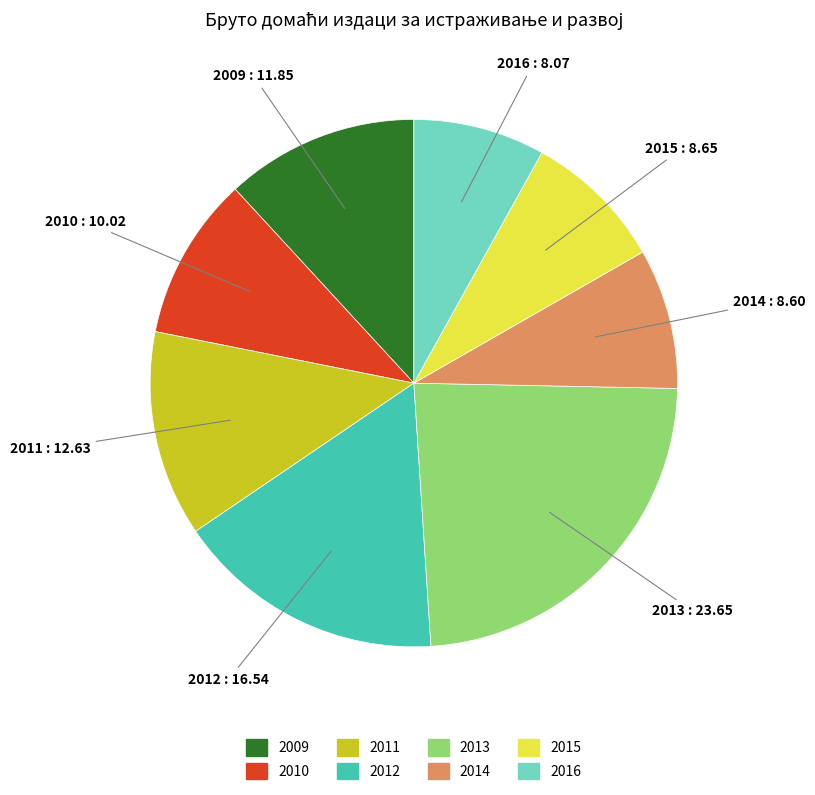

Is it true that 2013 is 31% of the pie?

False